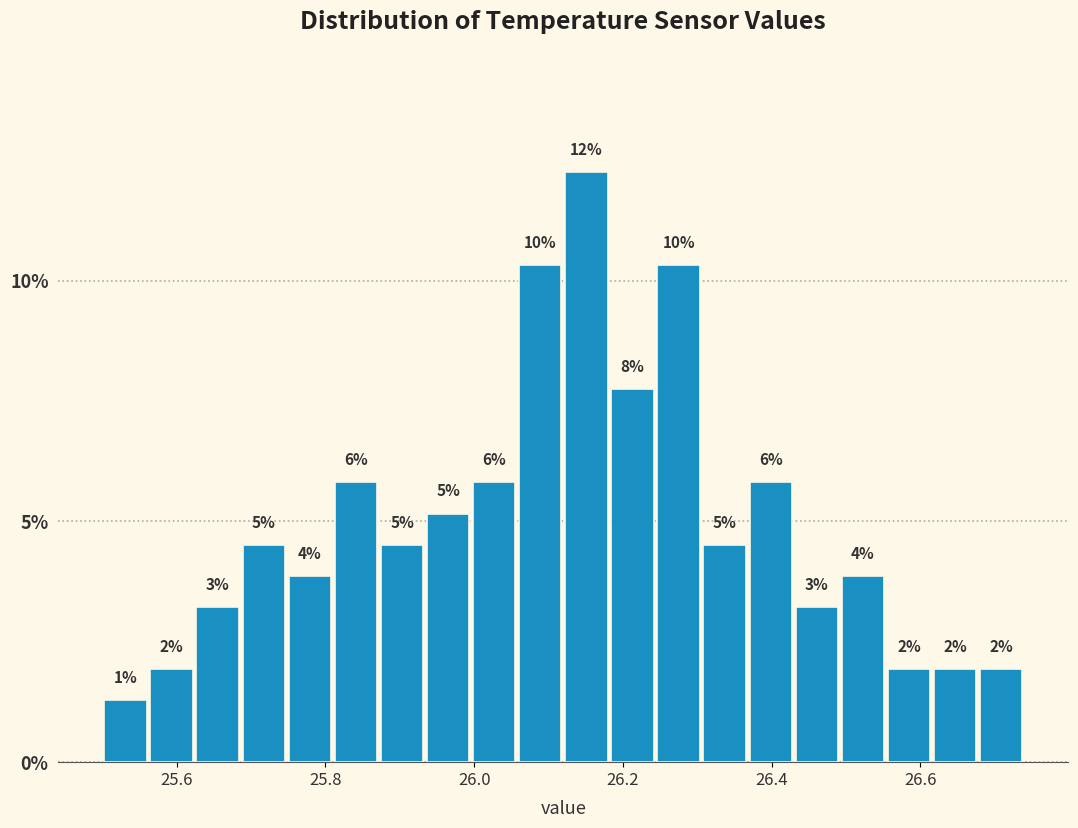

Read against the x-axis, roughly where is the centre of the tallest bar?

26.16